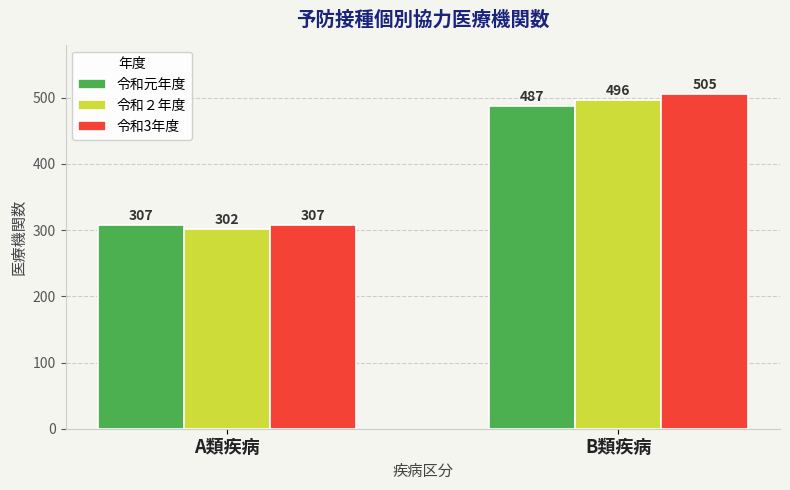

What is the difference between the 令和元年度 values at A類疾病 and B類疾病?

180